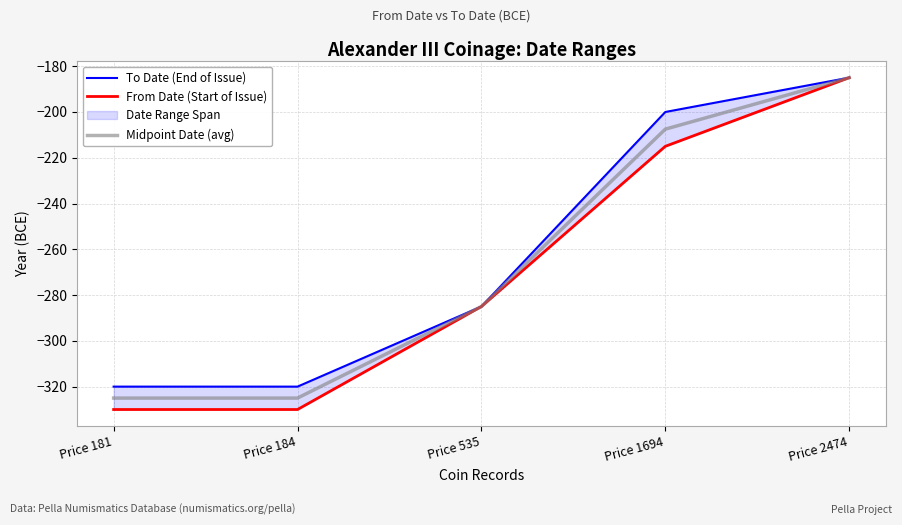

Read the Midpoint Date (avg) value at Price 2474.

-185.0